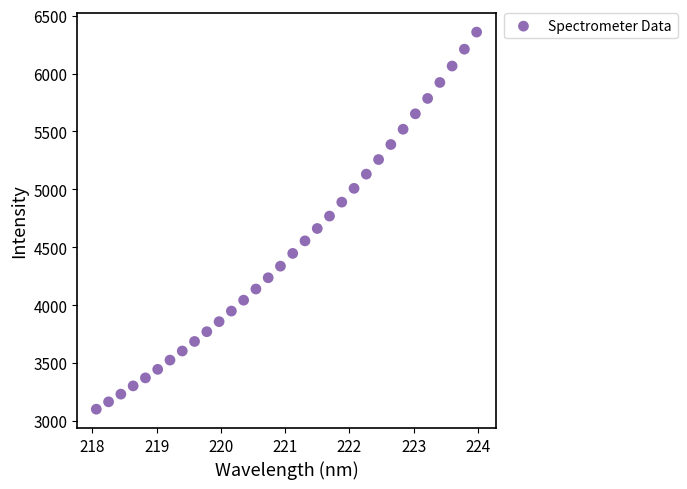

What is the range of X values (max minus min)?

5.9